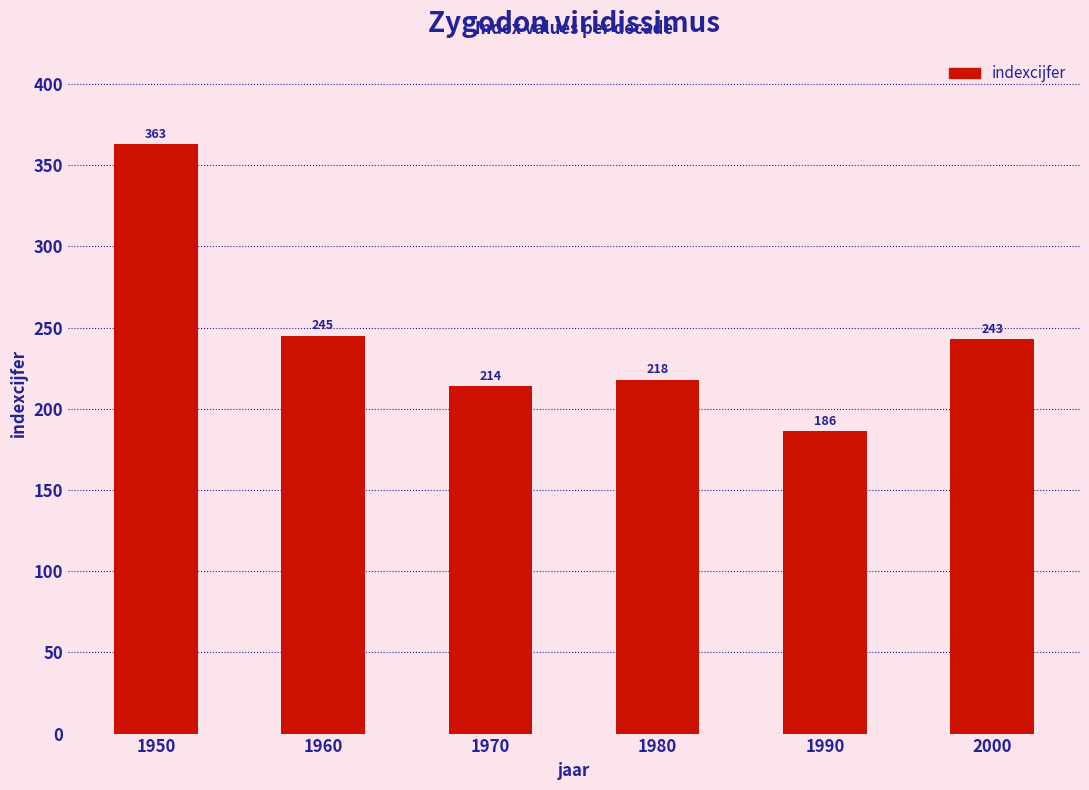

What is the value of the 4th bar from the left?

218